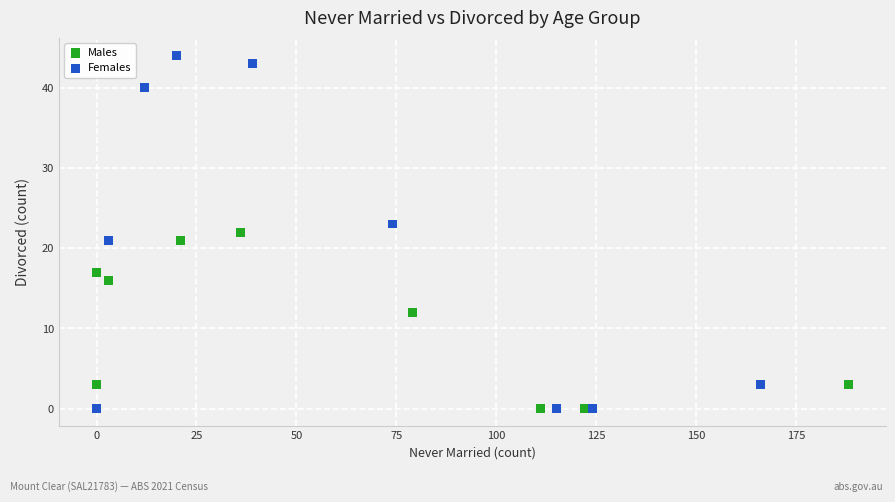

Which series contains the highest Y value?

Females